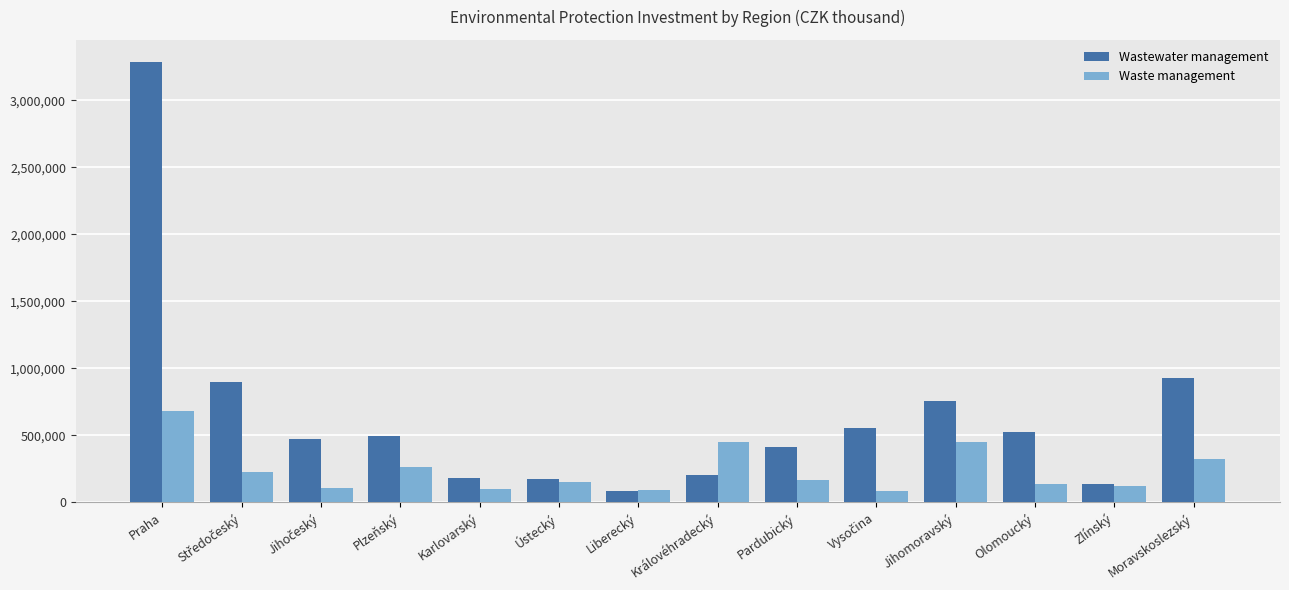

Rank the series by their maximum value, from lowest to highest.

Waste management, Wastewater management